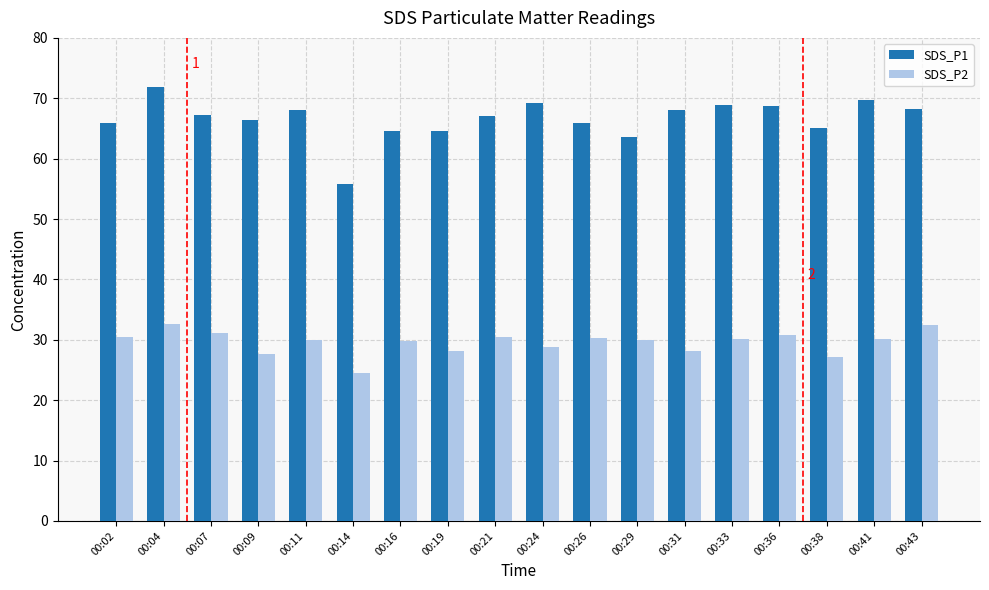

True or false: SDS_P1 has a value of 121.3 at 00:04.

False